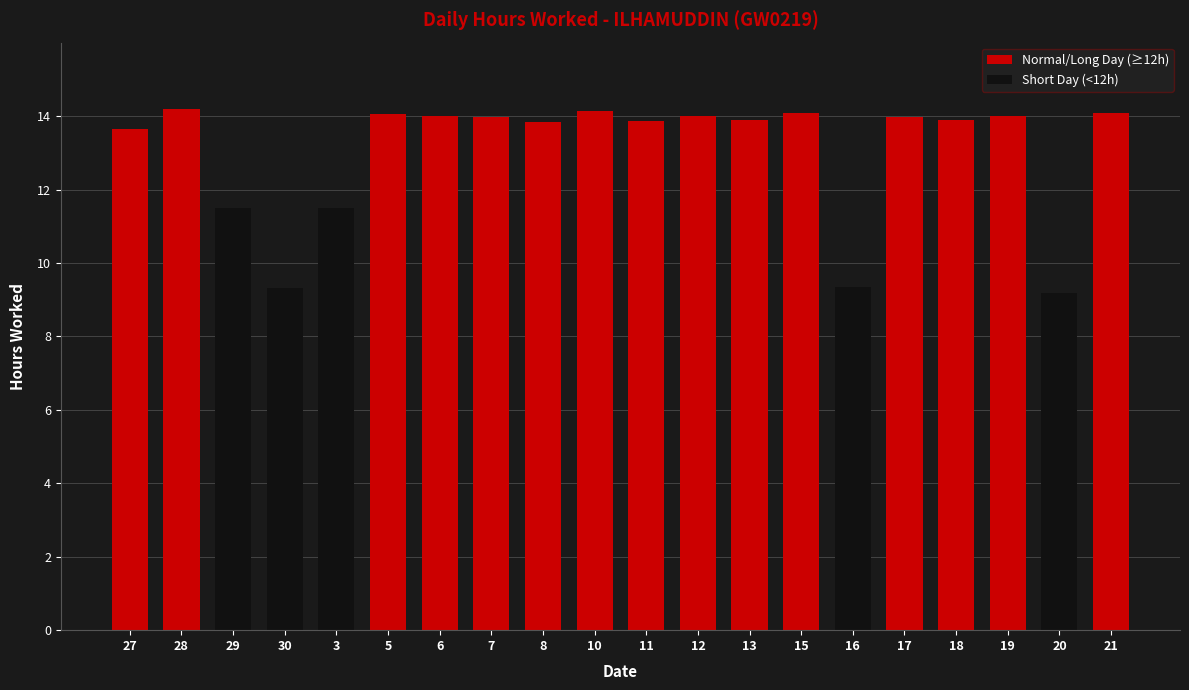

What is the difference between the maximum and minimum values in the Normal/Long Day (≥12h) series?

0.6